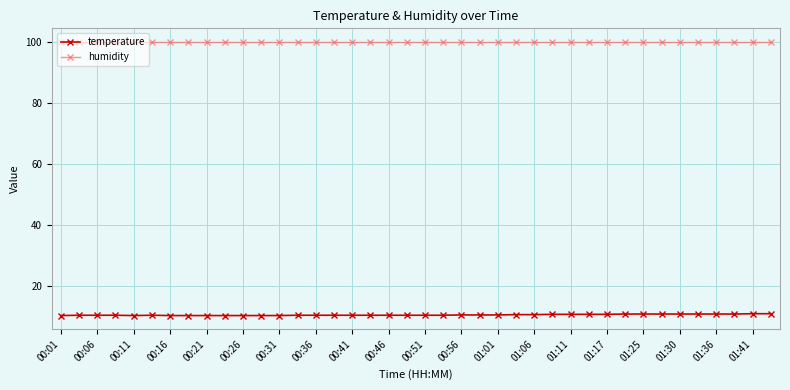

What is the maximum value for humidity?

99.9